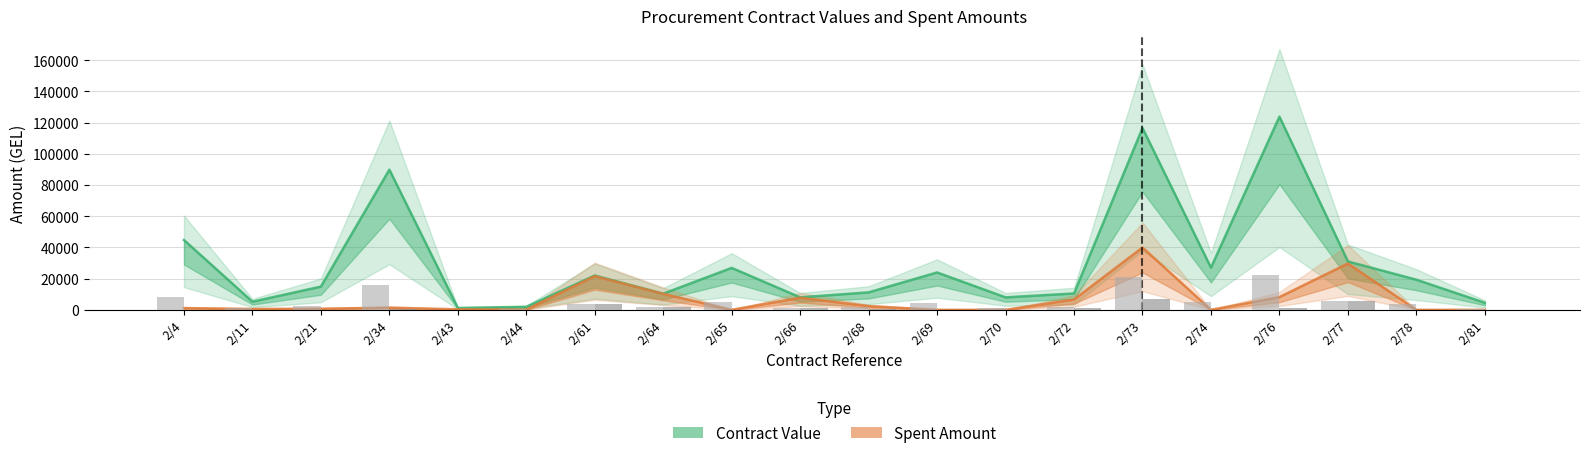

The value of Spent Amount at 2/66 is 7751.8. True or false?

True